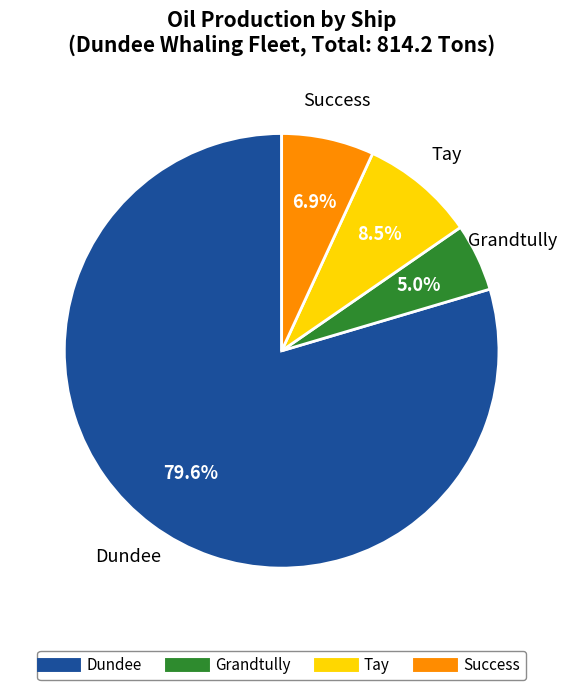

What is the ratio of the value at Success to the value at Tay?

0.8